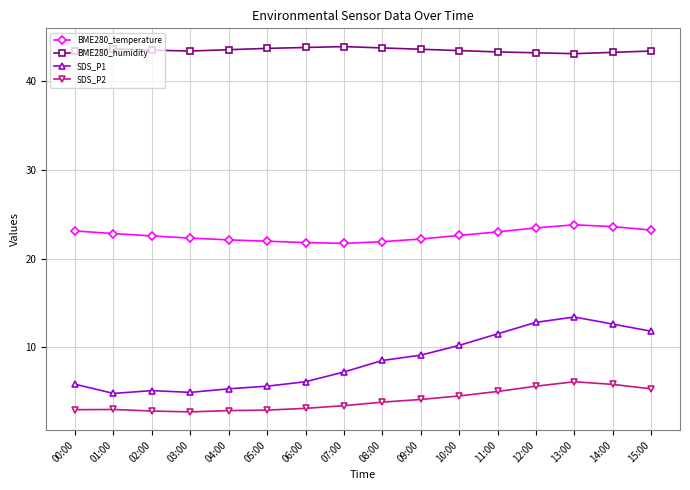

What is the sum of all SDS_P2 values?

63.9